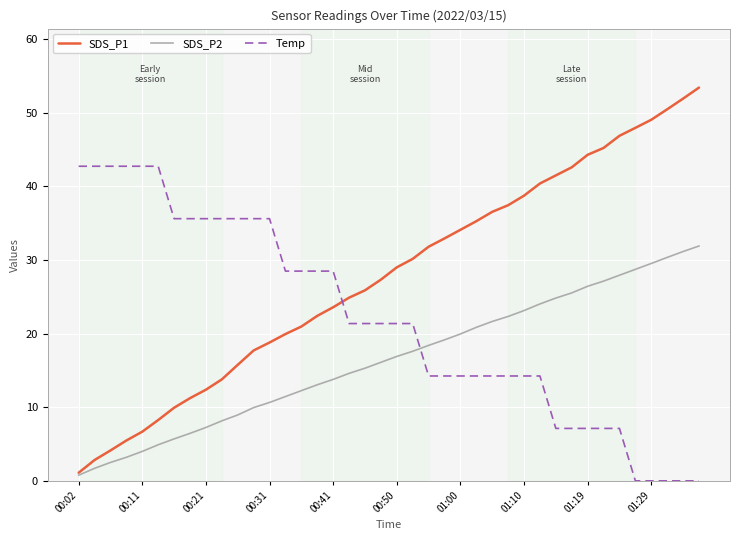

Which series has the widest spread of values?

SDS_P1